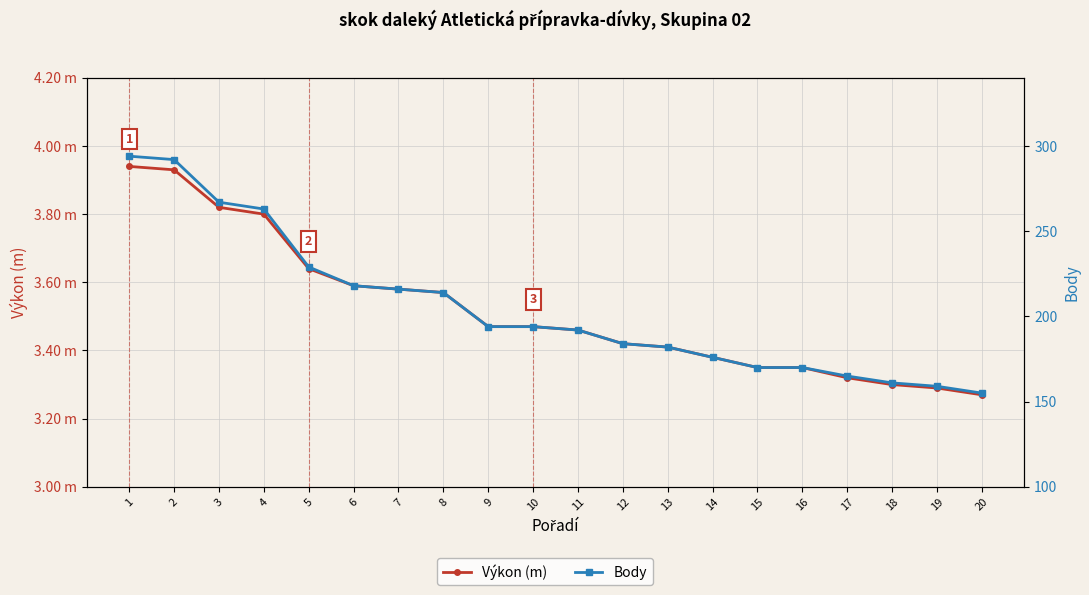

How many lines are shown in the chart?

2